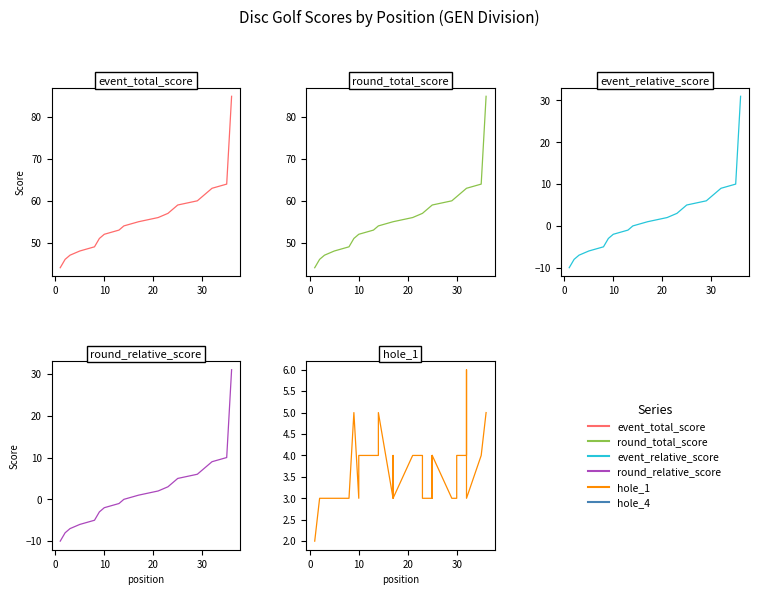

How many data points in event_relative_score are less than 1?

16